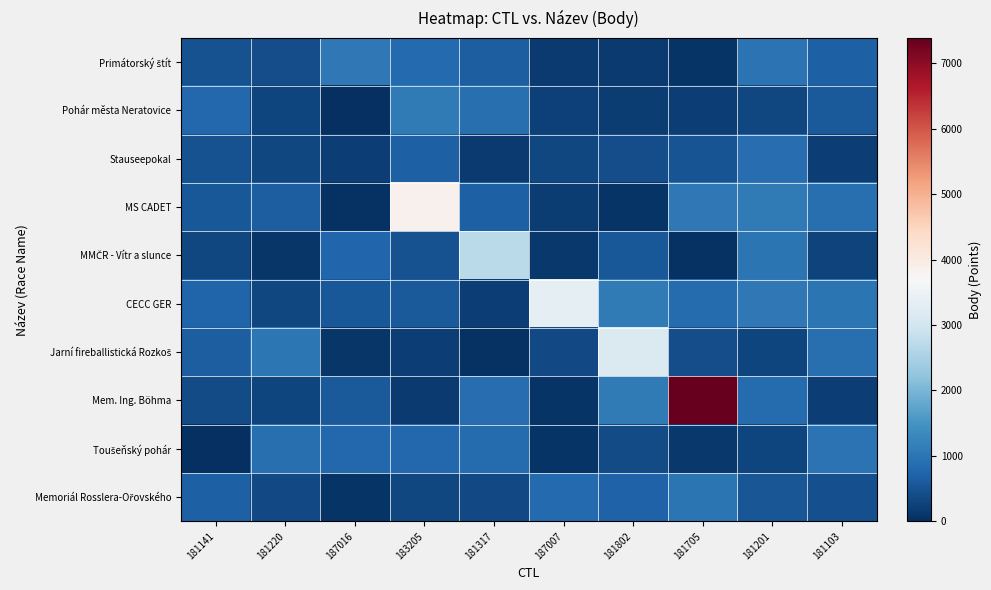

Which has a higher value, 187007 or 181802?

187007